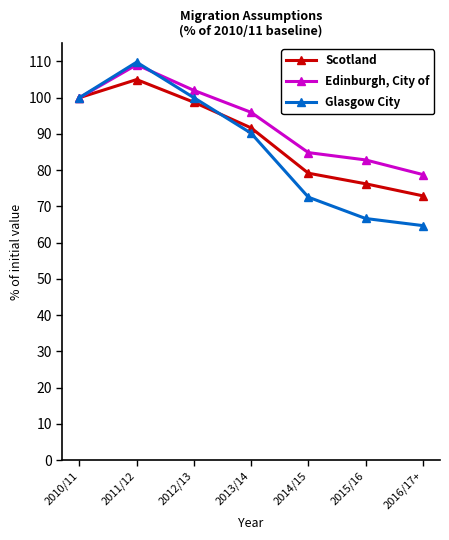

Which series has the largest total across all categories?

Edinburgh, City of